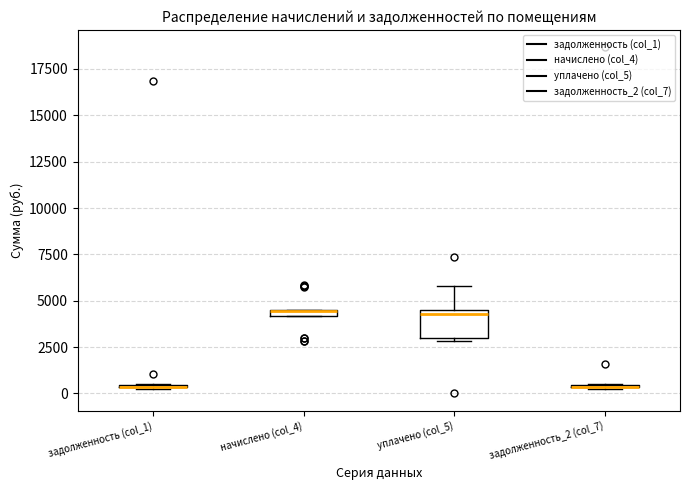

Comparing the boxes themselves (not the whiskers), which one is the tallest?

уплачено (col_5)